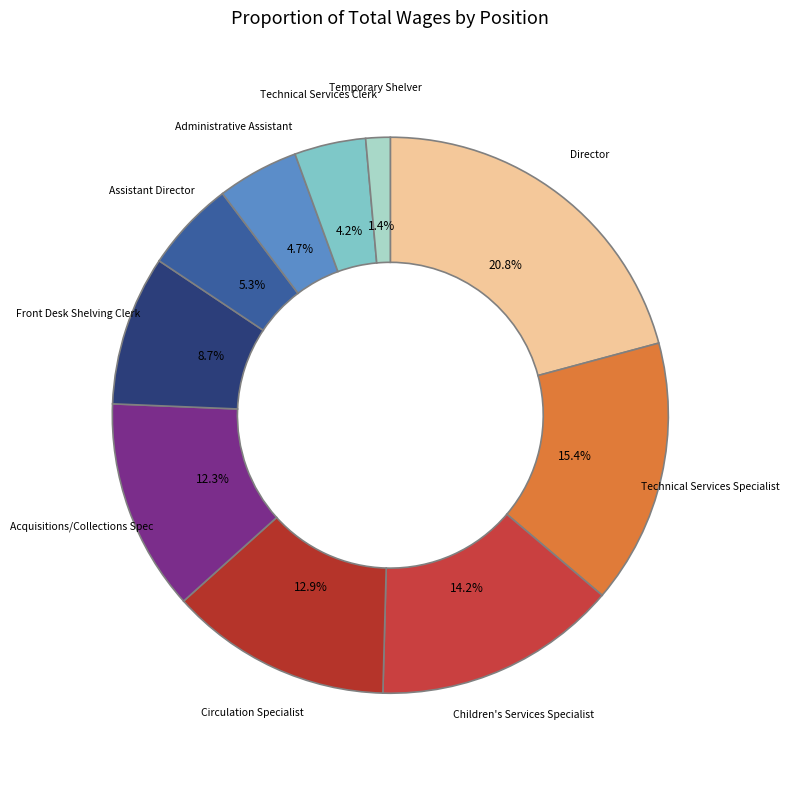

Which slice is the largest?

Director